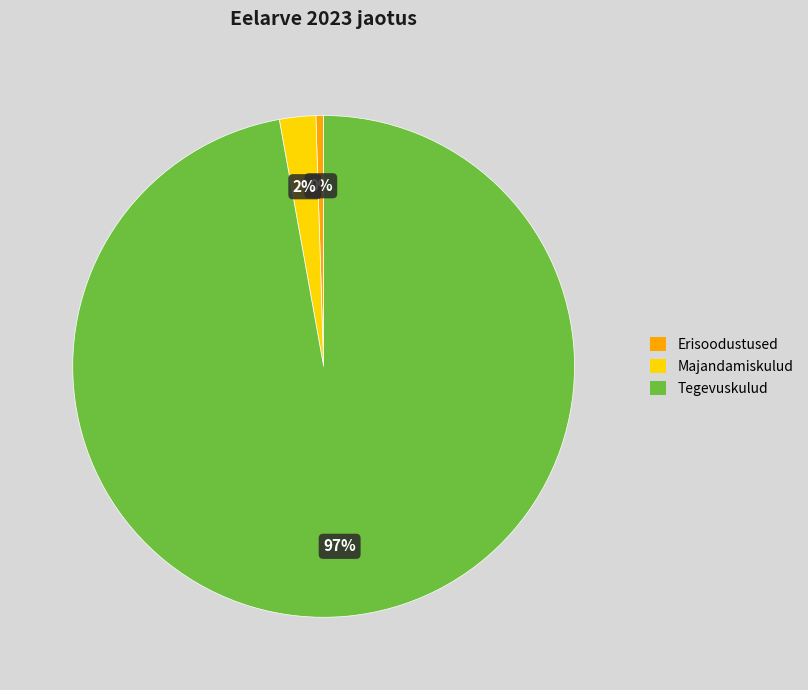

True or false: Erisoodustused accounts for 0% of the total.

True